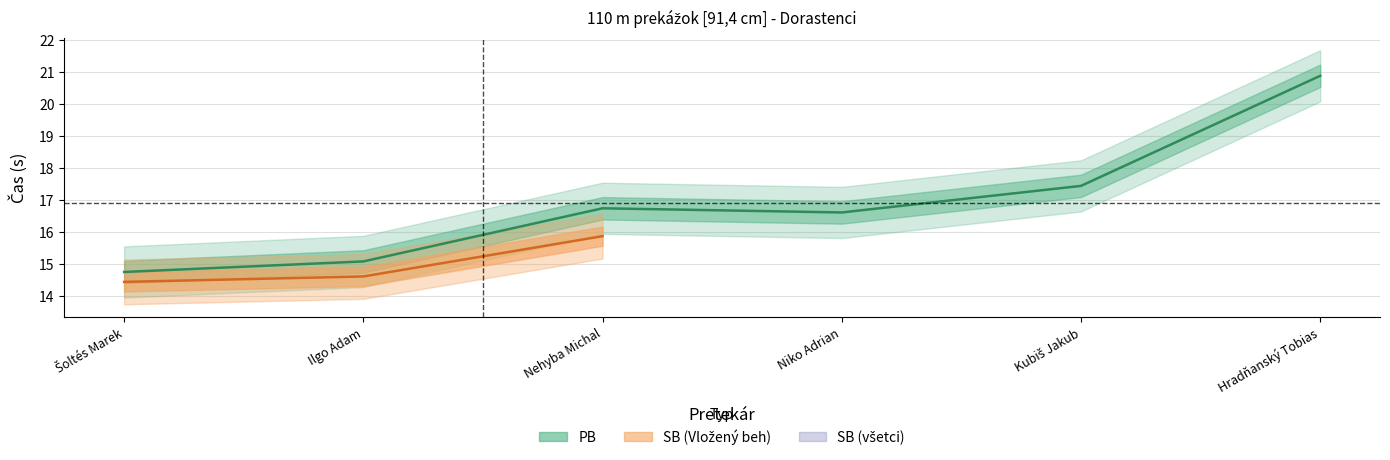

What is the label of the 4th point from the right?

Nehyba Michal